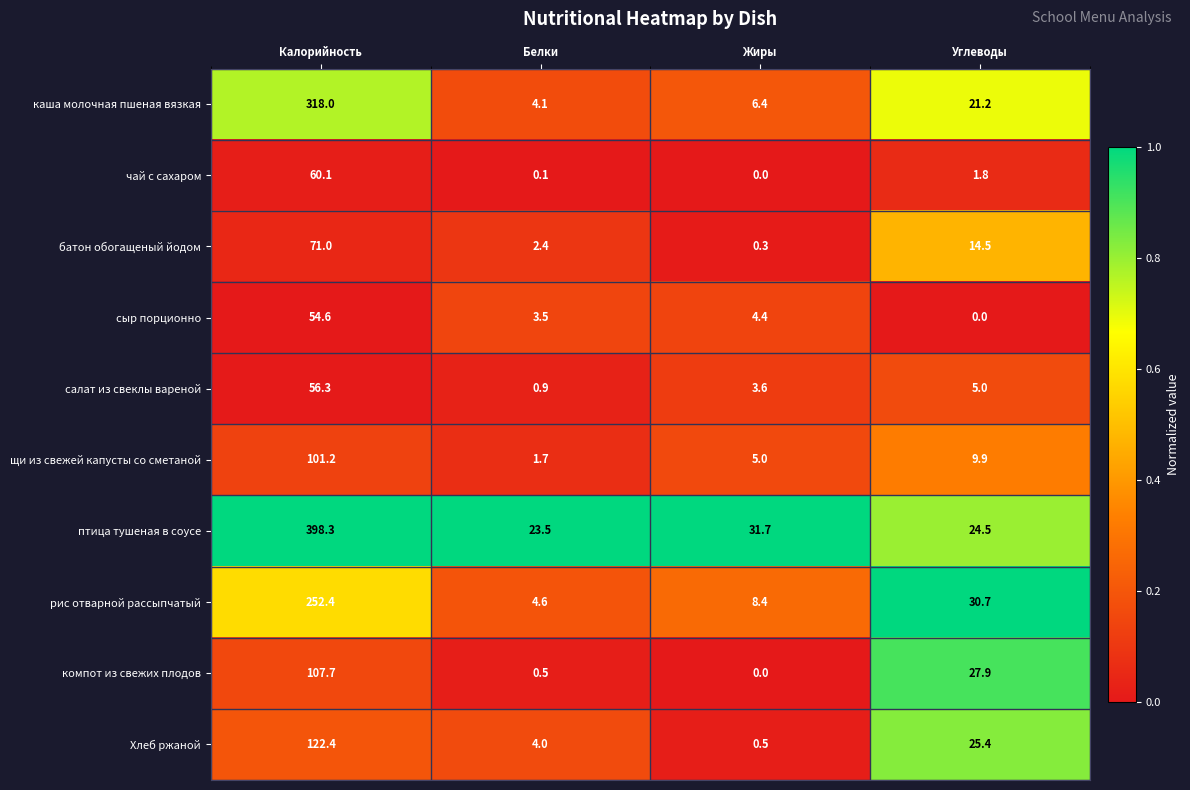

Where does the салат из свеклы вареной series first go above 5?

Калорийность